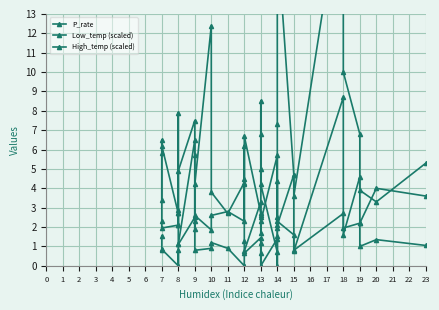

Rank the series by their maximum value, from highest to lowest.

High_temp (scaled), P_rate, Low_temp (scaled)